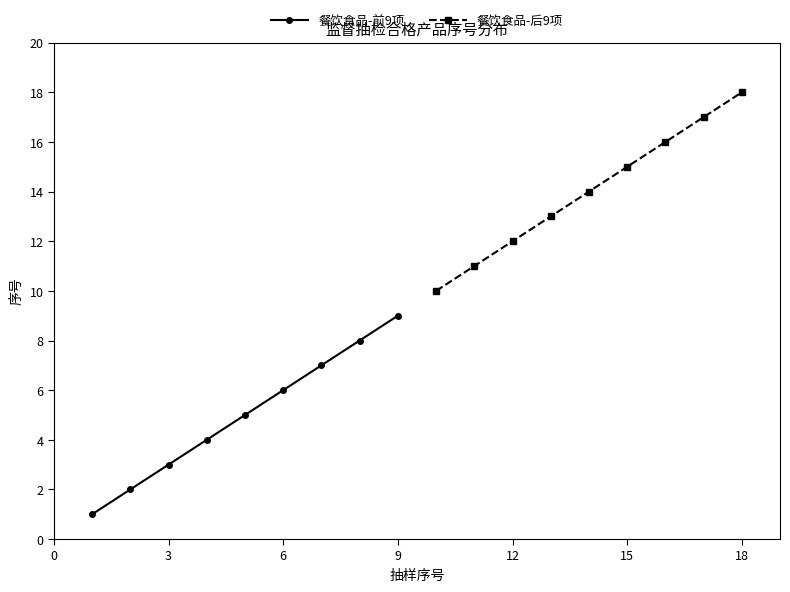

How many lines are shown in the chart?

2